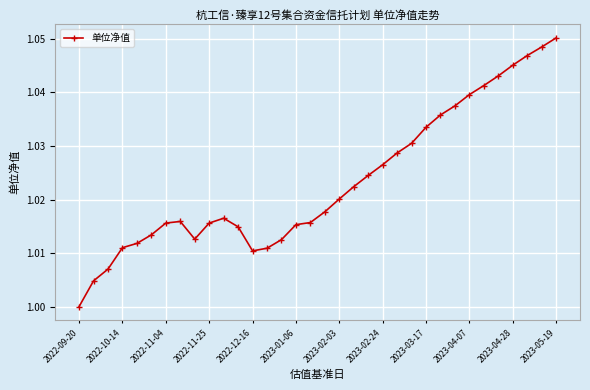

What is the sum of all values?

34.8